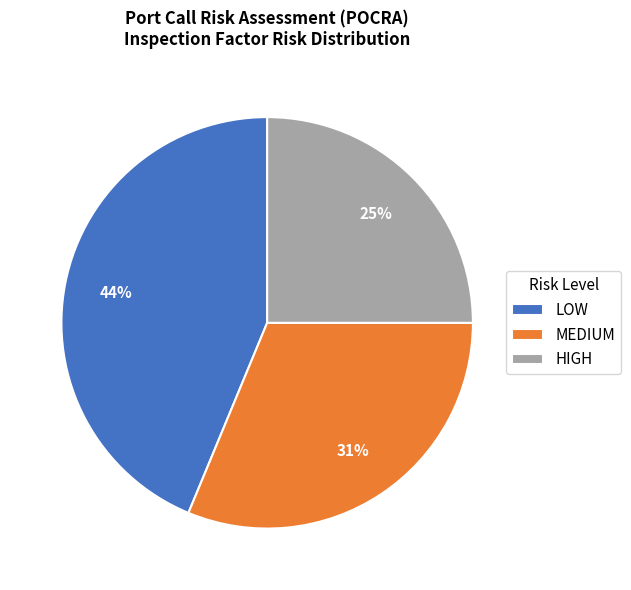

To the nearest percent, what is the average slice percentage?

33%